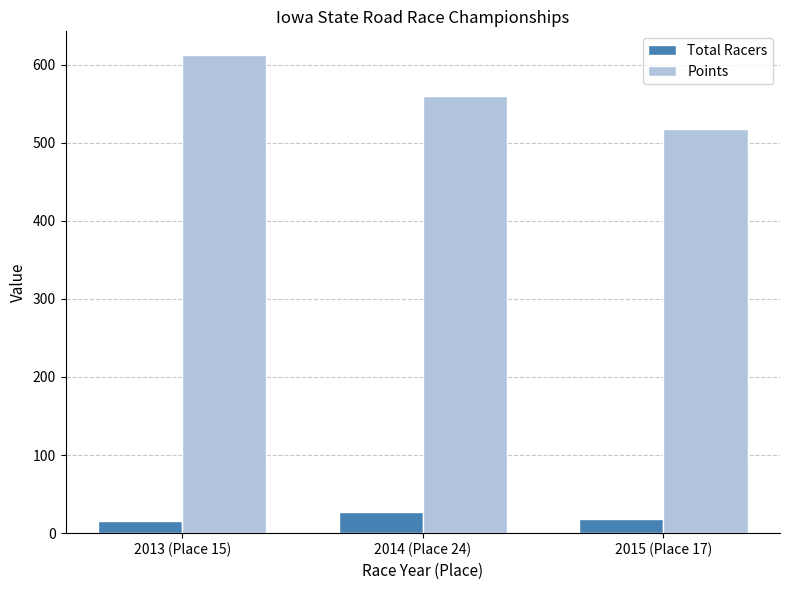

What is the smallest value displayed?

15.0